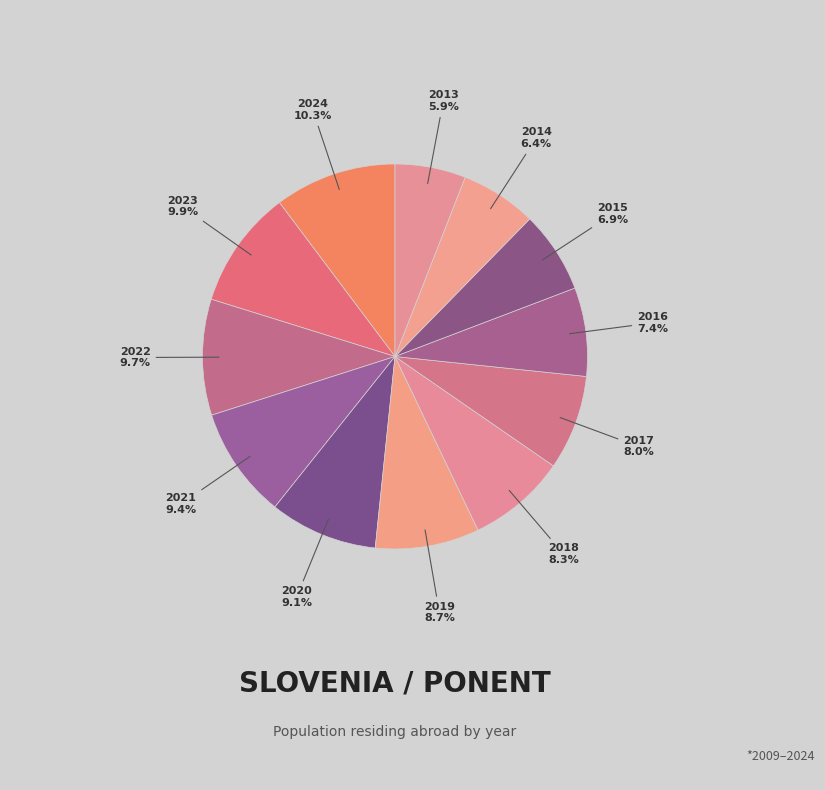

How many slices are in this pie chart?

12